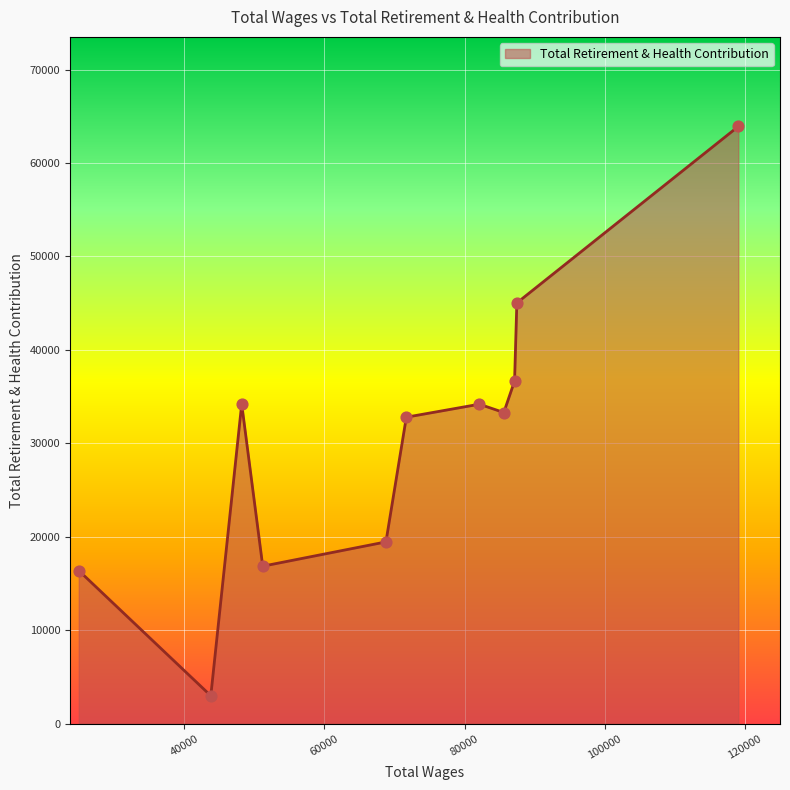

What is the minimum value shown in the chart?

2983